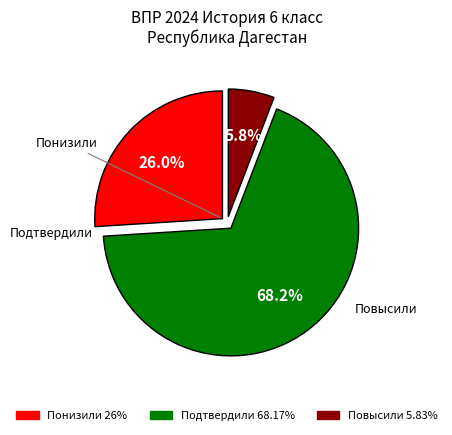

To the nearest percent, what is the average slice percentage?

33%